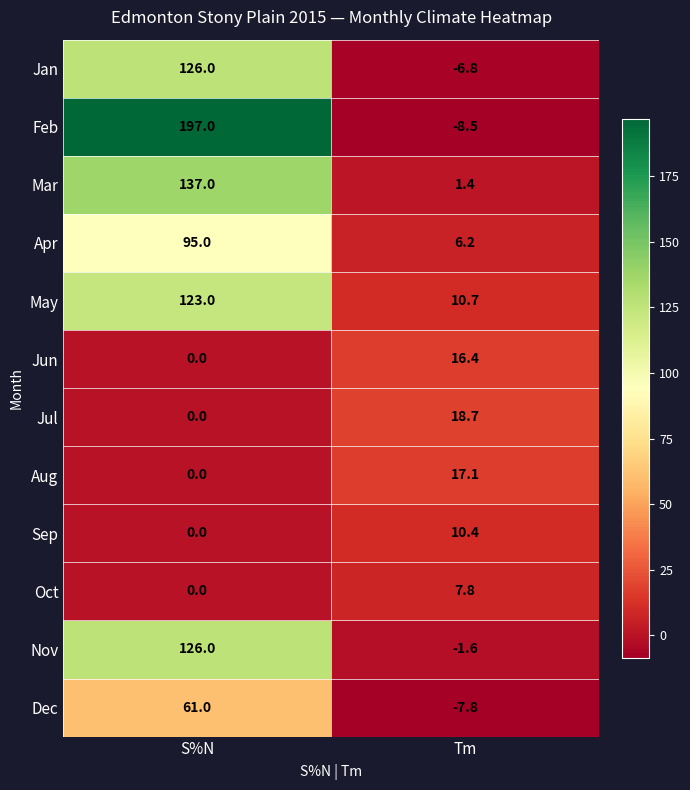

What is the total value across all series at S%N?

865.0